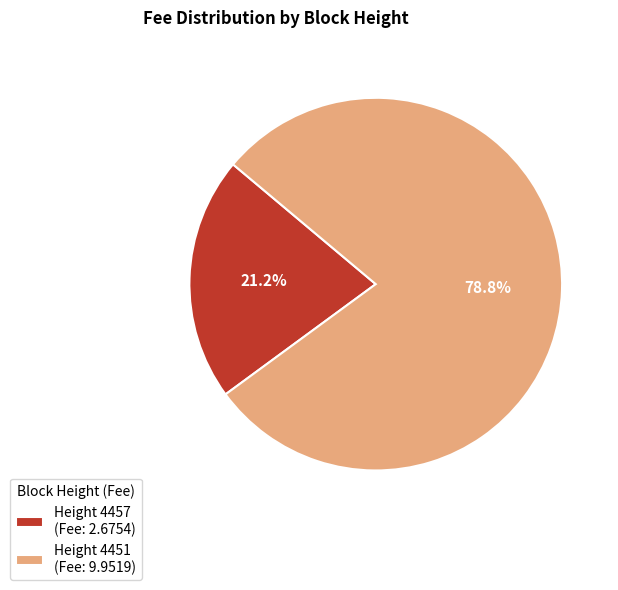

Which slice represents more than half of the pie?

Height 4451 (Fee: 9.9519)